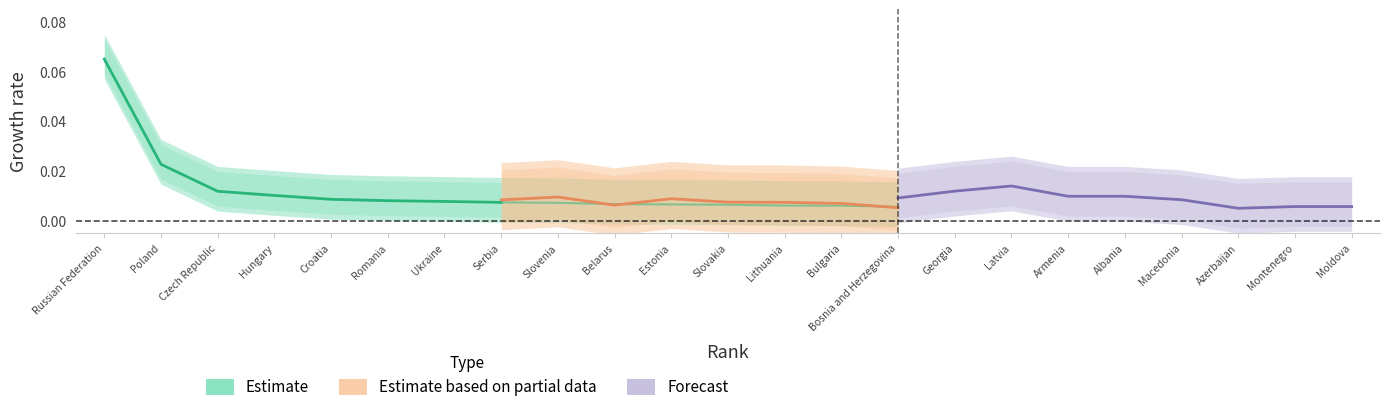

List the labels in order of value, largest first.

Russian Federation, Poland, Czech Republic, Hungary, Croatia, Romania, Ukraine, Serbia